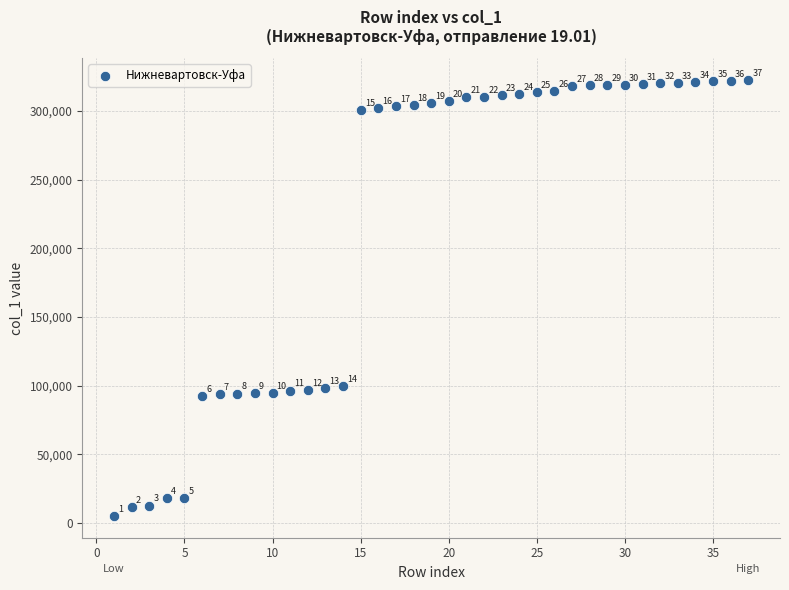

What Y value in the scatter plot is closest to 163875?

99908